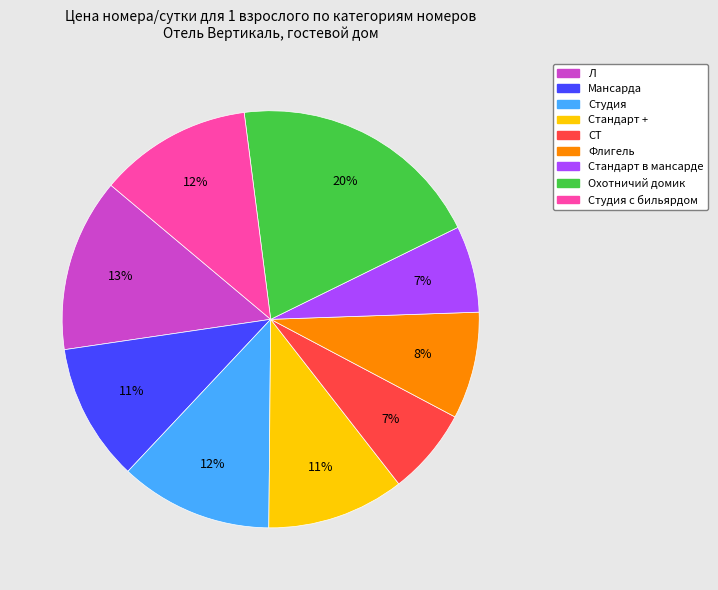

To the nearest percent, what is the average slice percentage?

11%